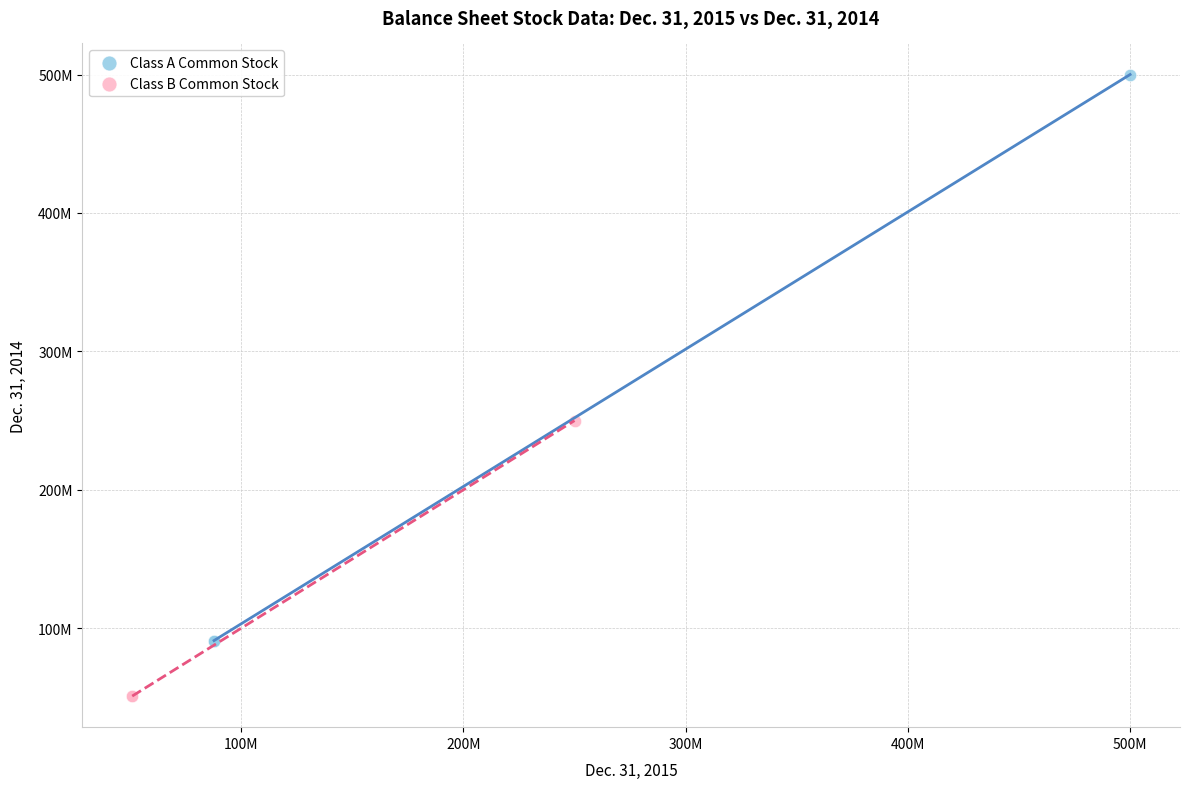

Which series reaches the minimum Y coordinate?

Class B Common Stock